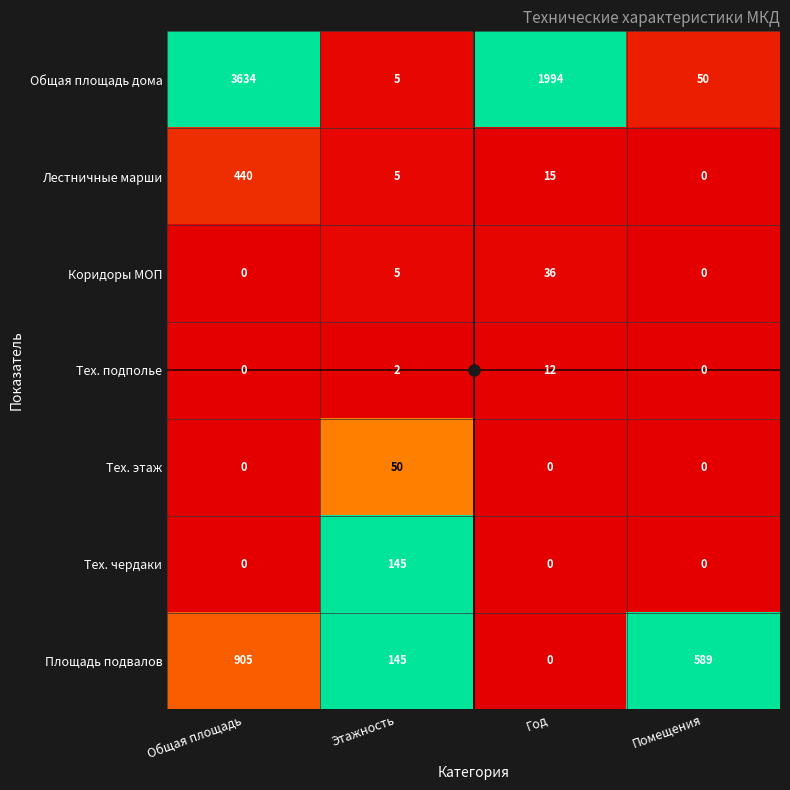

The Тех. этаж series shows -19 at Год. True or false?

False